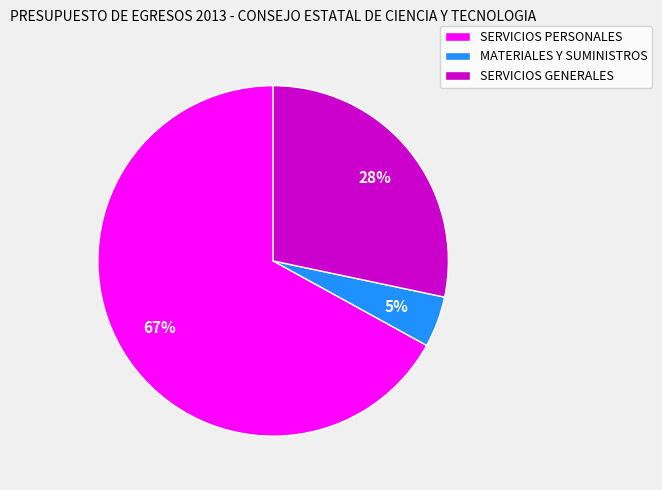

Rank the categories by value from highest to lowest.

SERVICIOS PERSONALES, SERVICIOS GENERALES, MATERIALES Y SUMINISTROS